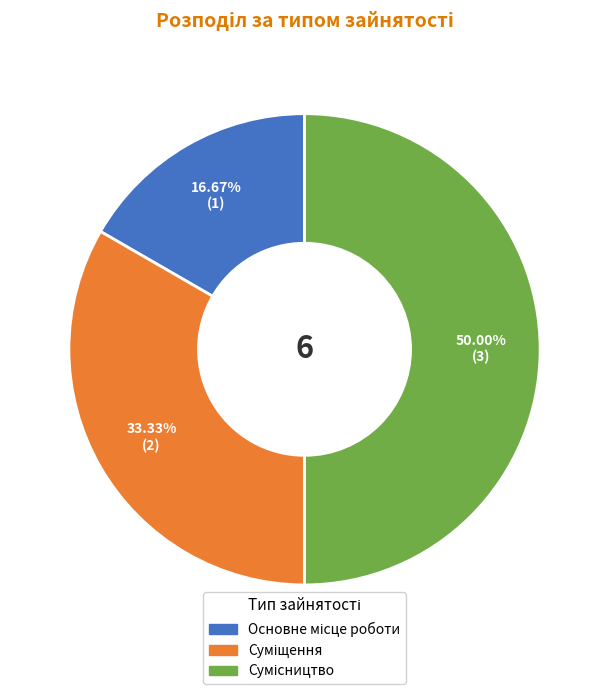

To the nearest percent, what is the difference between the Сумісництво and Суміщення slice percentages?

17%